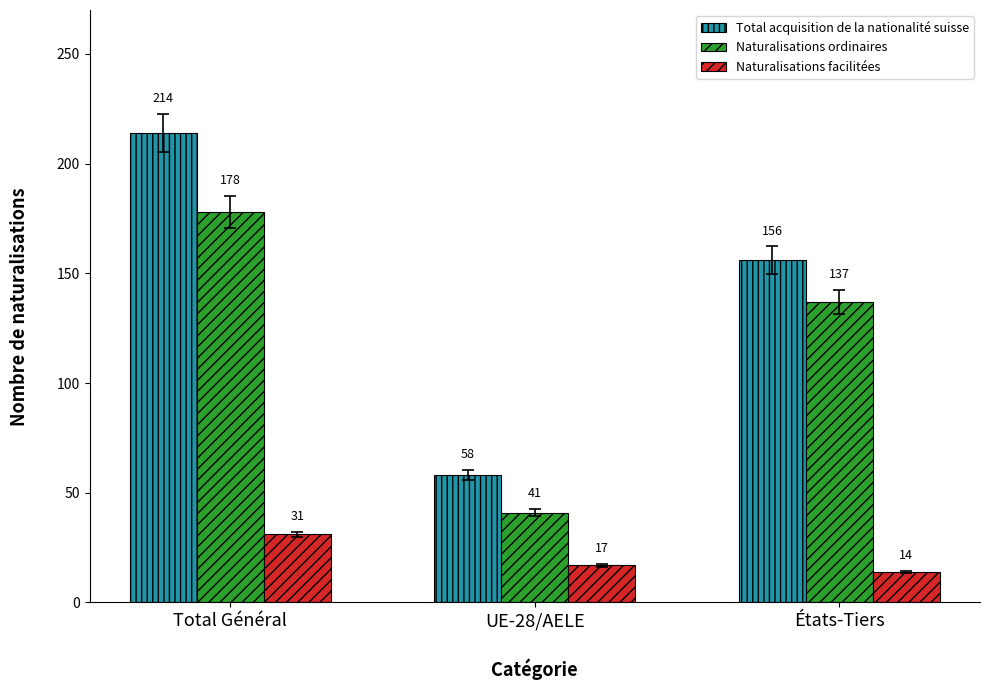

List the series in order of their peak value, highest first.

Total acquisition de la nationalité suisse, Naturalisations ordinaires, Naturalisations facilitées